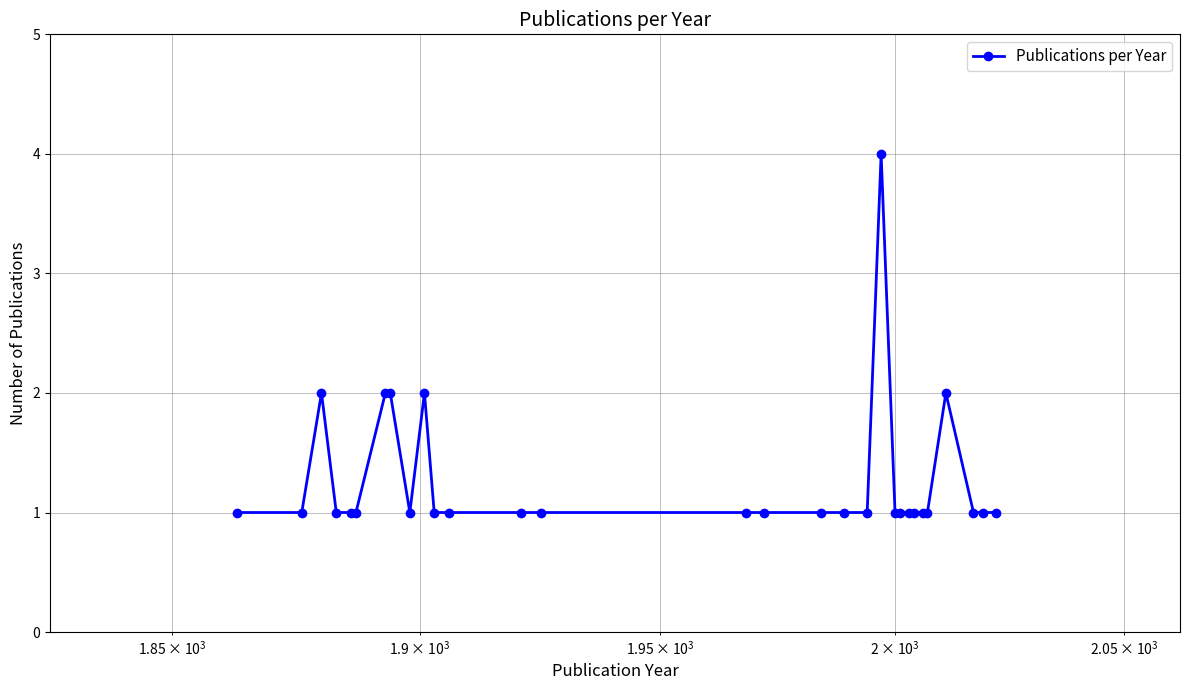

How many series are shown in this chart?

1